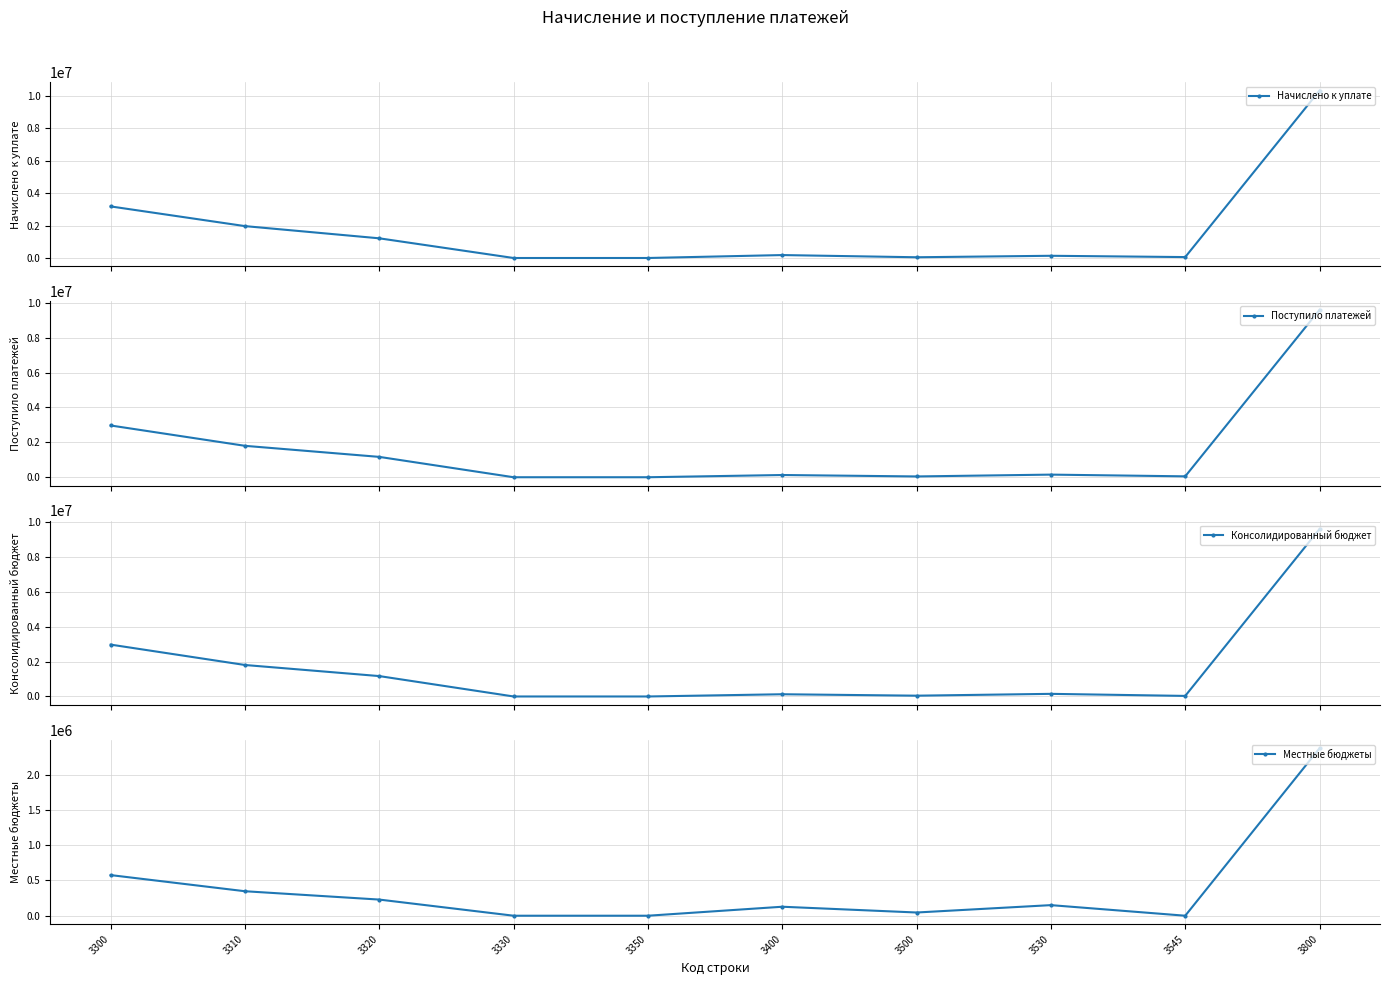

What is the value of the Консолидированный бюджет point at the 10th from the left?

9576520